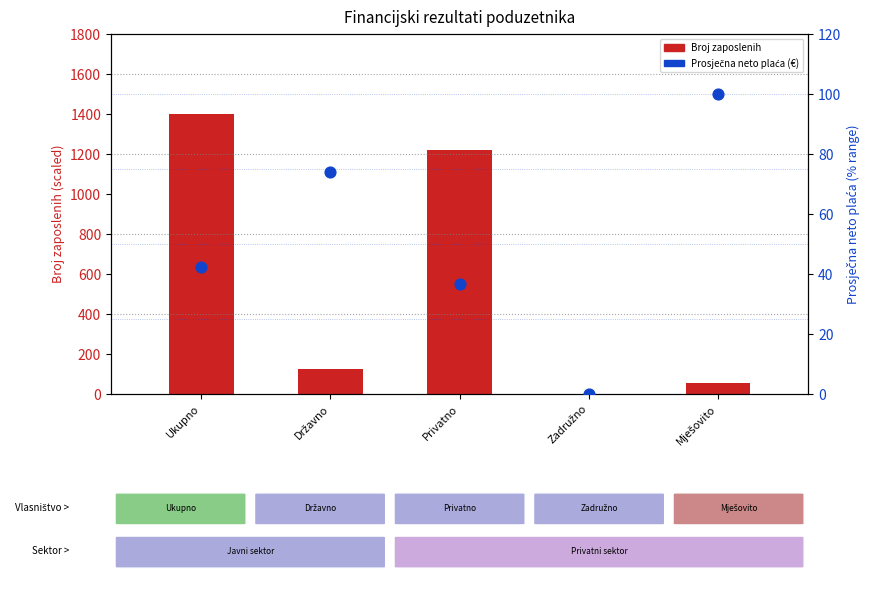

Is the value of Broj zaposlenih (scaled) at Mješovito greater than the value of Prosječna neto plaća (normalized %) at Privatno?

Yes